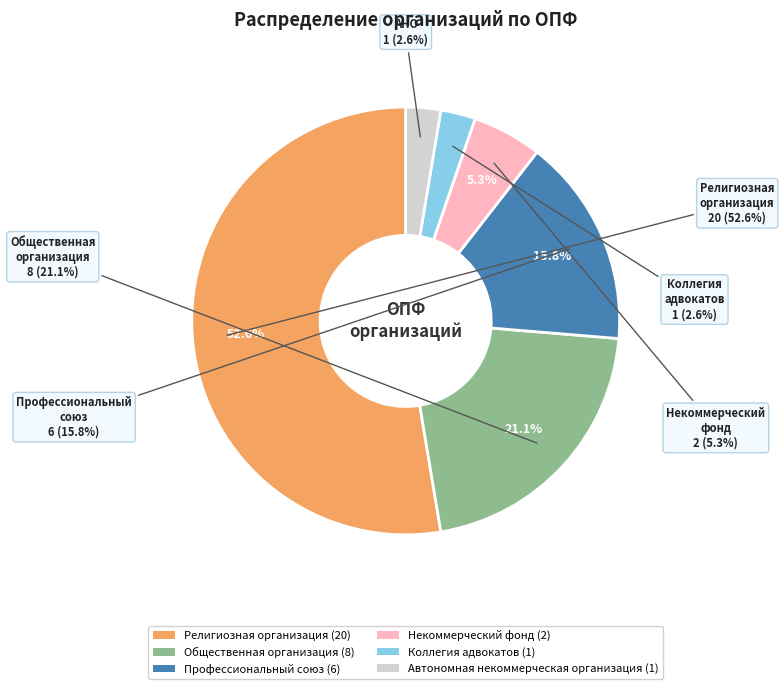

Rank the categories by value from lowest to highest.

Коллегия адвокатов, Автономная некоммерческая организация, Некоммерческий фонд, Профессиональный союз, Общественная организация, Религиозная организация